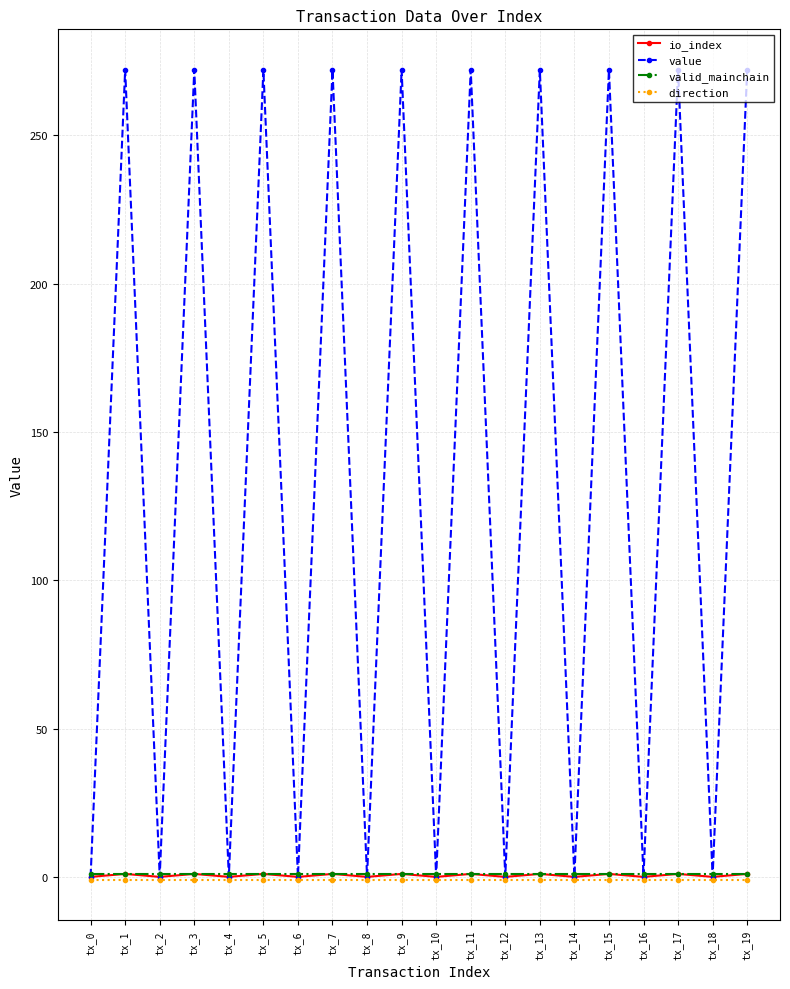

What are all the series names shown in the legend?

io_index, value, valid_mainchain, direction